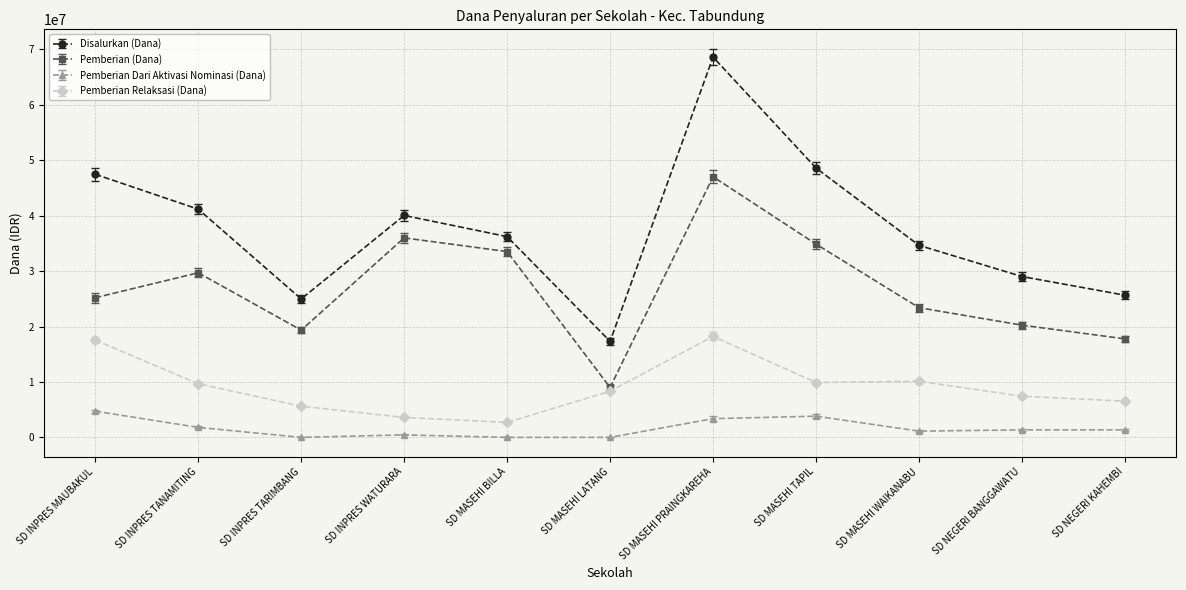

What is the label of the 8th point from the left?

SD MASEHI TAPIL